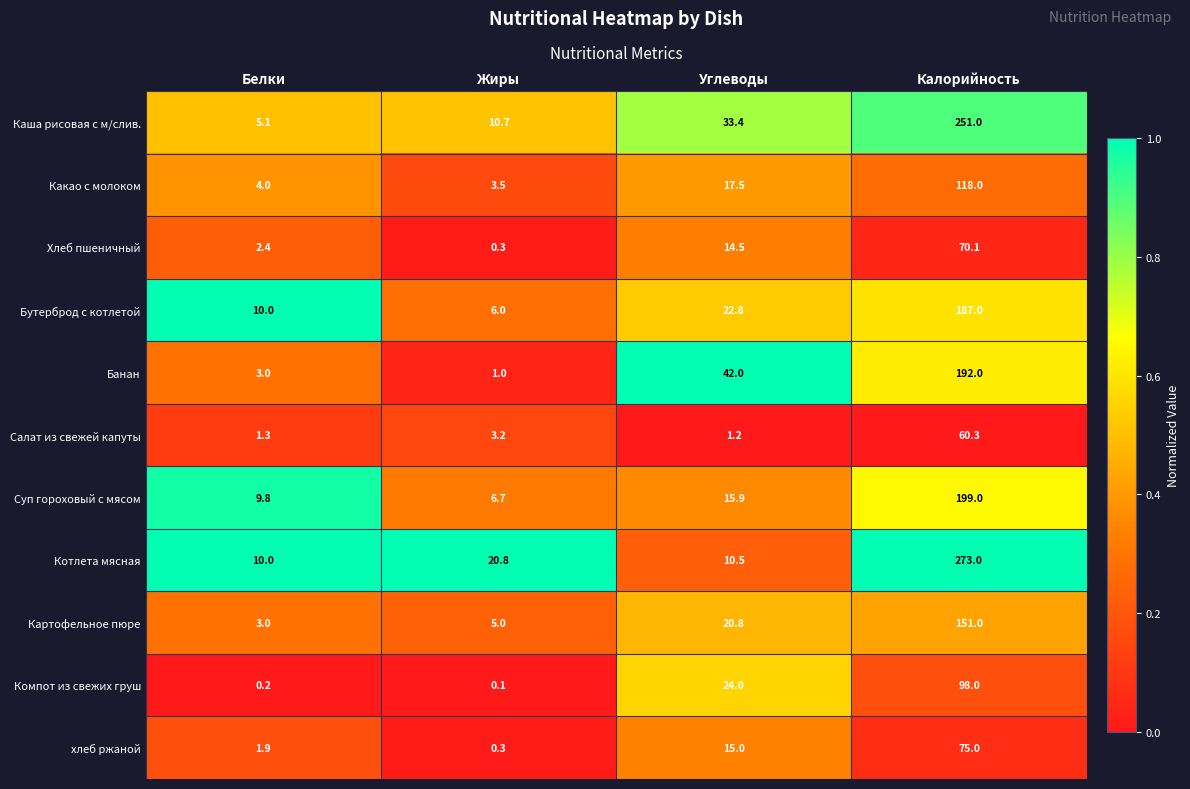

At which category is the sum across all series the highest?

Калорийность